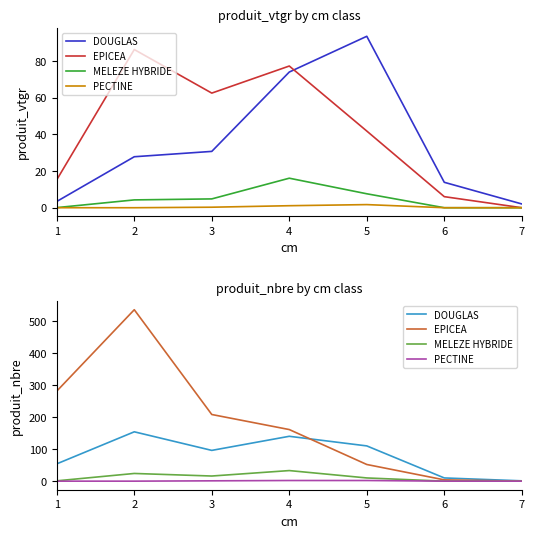

What is the average value of the DOUGLAS series?

81